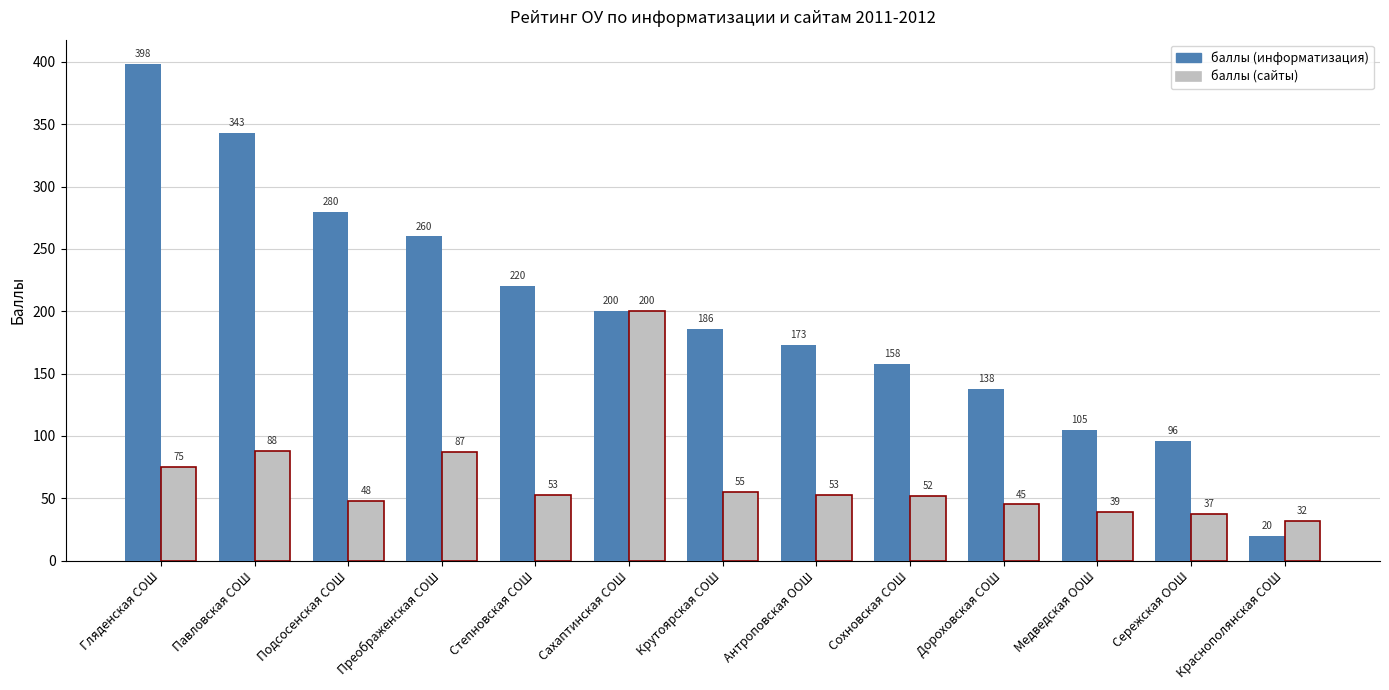

Between Степновская СОШ and Дороховская СОШ, which series saw the biggest shift?

баллы (информатизация)